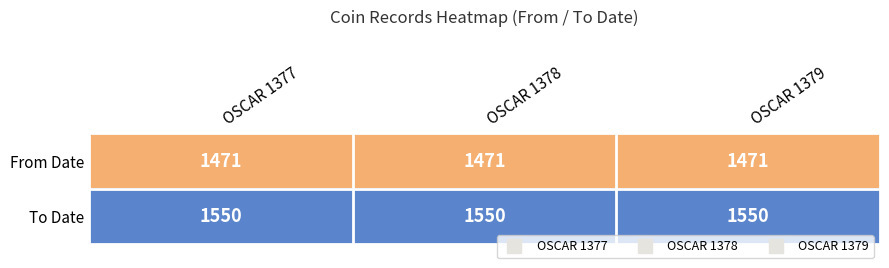

What is the maximum value shown in the chart?

1550